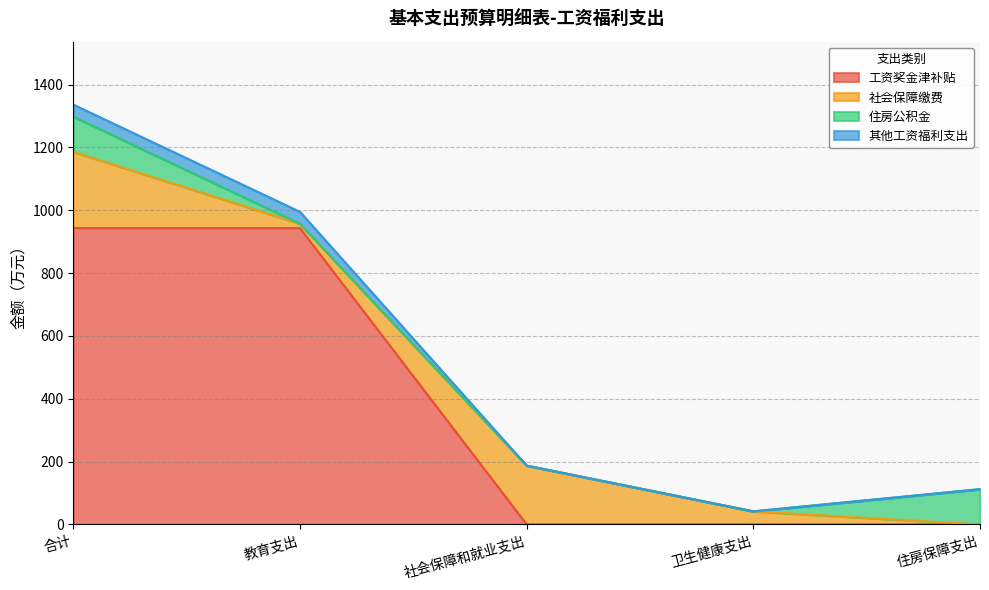

At which category is the sum across all series the highest?

合计